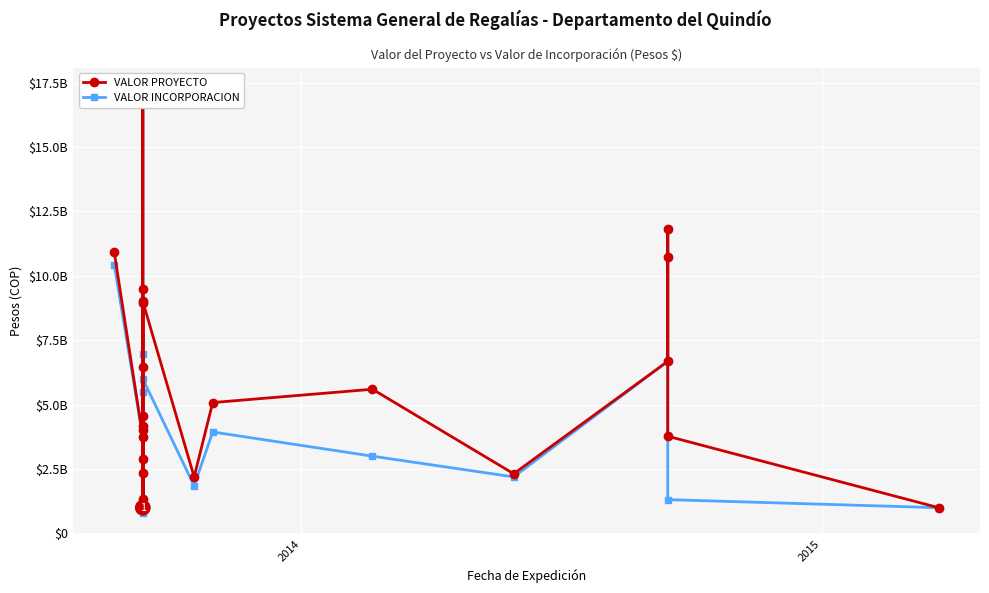

What is the sum of all VALOR PROYECTO values?

136337312549